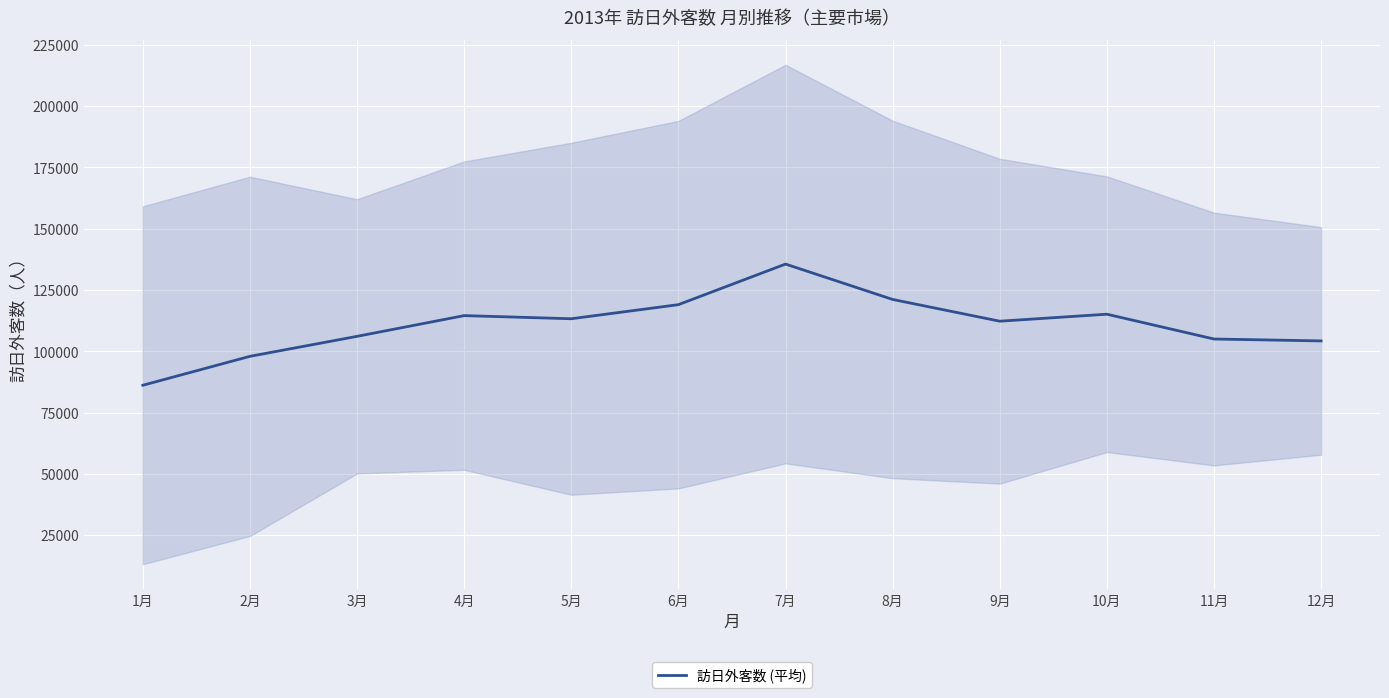

What is the sum of all values?

1330037.7